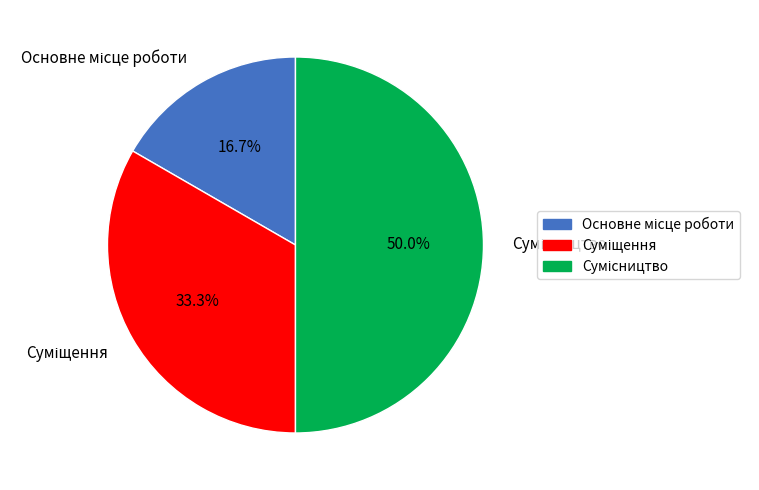

What is the change in value from Суміщення to Сумісництво?

+1